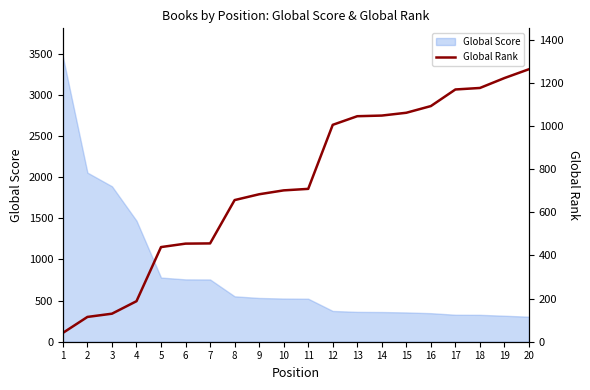

Does the chart have visible grid lines?

No